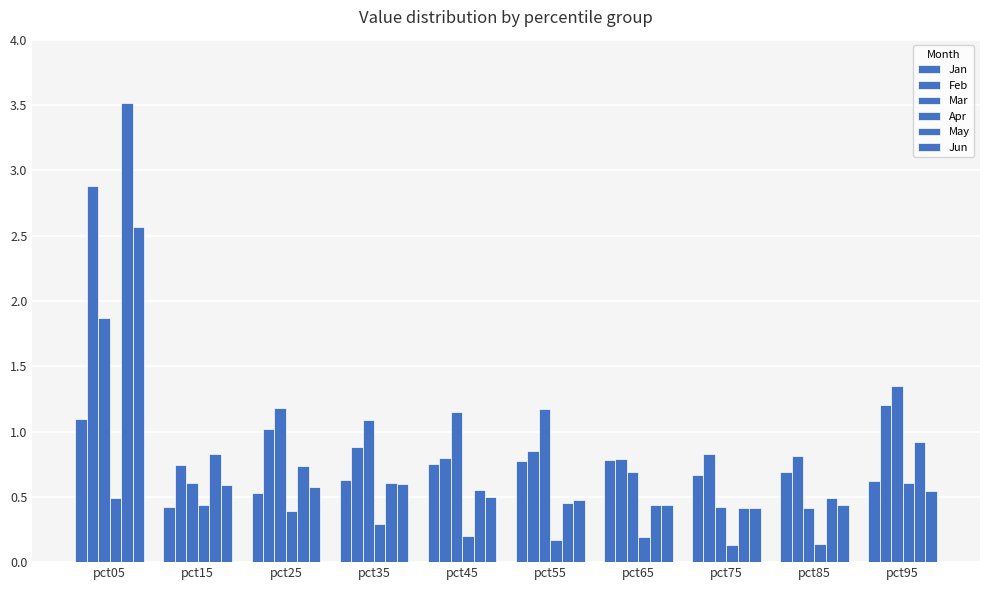

Reading left to right, what are all the values shown in this chart?

Jan: 1.1	0.4	0.5	0.6	0.8	0.8	0.8	0.7	0.7	0.6
Feb: 2.9	0.7	1.0	0.9	0.8	0.9	0.8	0.8	0.8	1.2
Mar: 1.9	0.6	1.2	1.1	1.2	1.2	0.7	0.4	0.4	1.3
Apr: 0.5	0.4	0.4	0.3	0.2	0.2	0.2	0.1	0.1	0.6
May: 3.5	0.8	0.7	0.6	0.5	0.5	0.4	0.4	0.5	0.9
Jun: 2.6	0.6	0.6	0.6	0.5	0.5	0.4	0.4	0.4	0.5